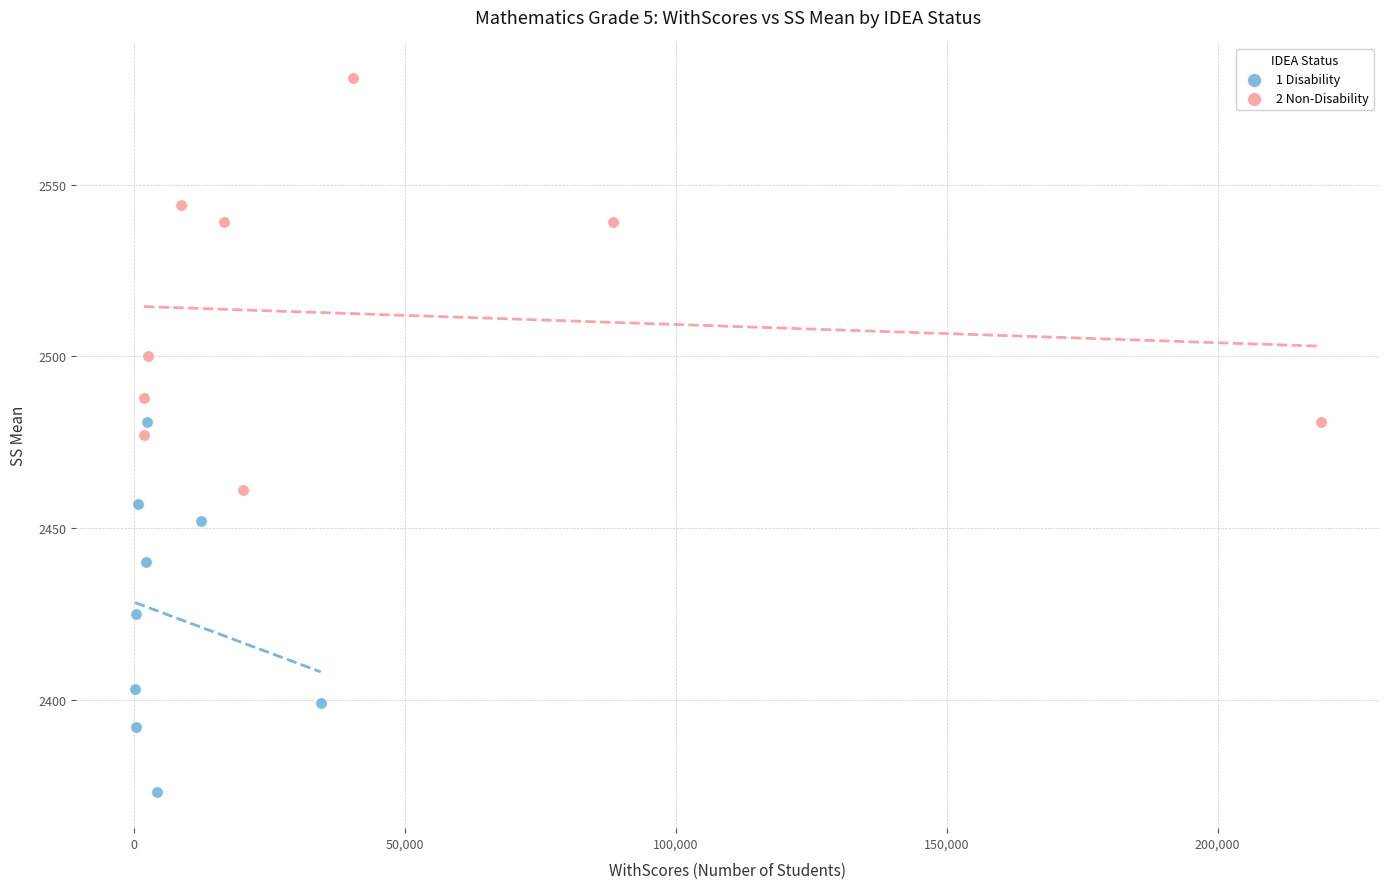

Which series has the widest spread of Y values?

2 Non-Disability